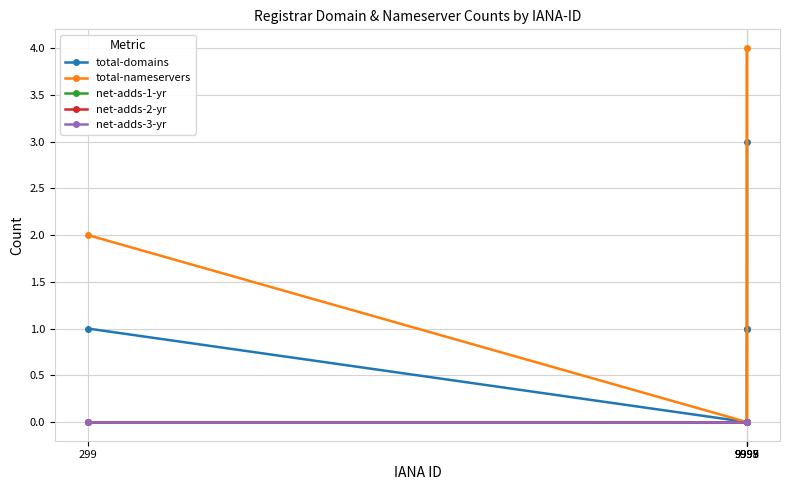

Is this an area chart (filled region under the line)?

No